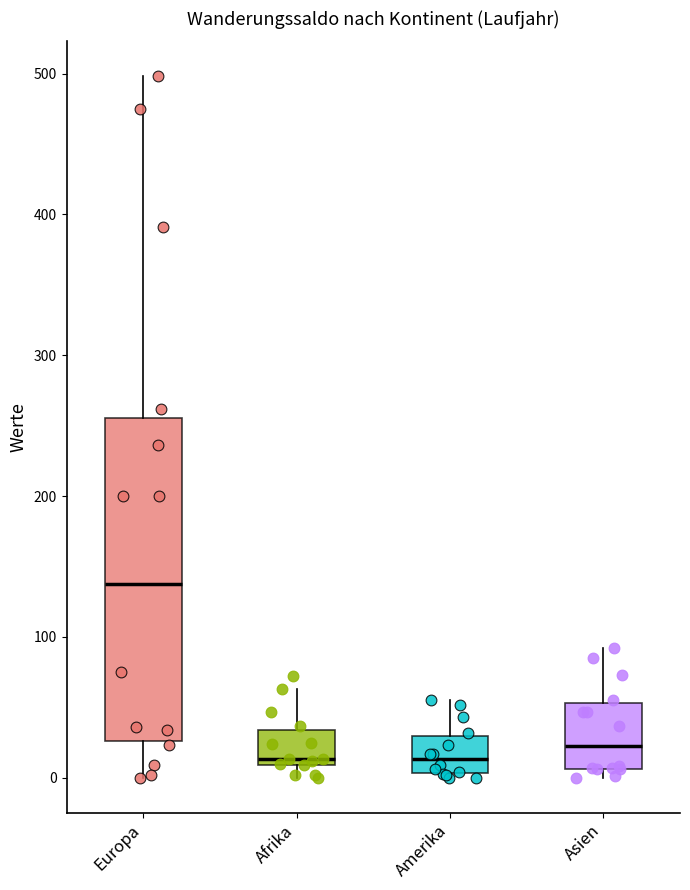

Reading left to right, read every box against the y-axis: the position of its median line, the range the box covers, and the ends of its whiskers. The values are not printed on the chart, so give them approximately, as read against the axis.

Europa: median 140, box 30 to 260, whiskers 0 to 500
Afrika: median 10 (just above the box's lower edge), box 10 to 30, whiskers 0 to 60
Amerika: median 10, box 0 to 30, whiskers 0 (just below the box's lower edge) to 60
Asien: median 20, box 10 to 50, whiskers 0 to 90